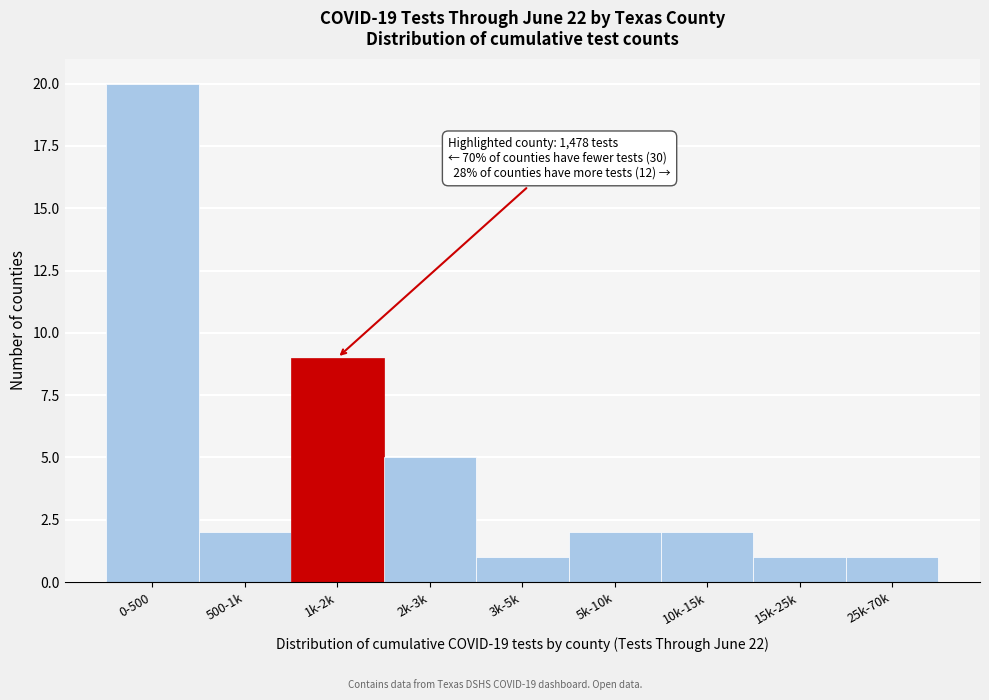

Reading right to left, transcribe all the data shown in this chart.

1	1	2	2	1	5	9	2	20